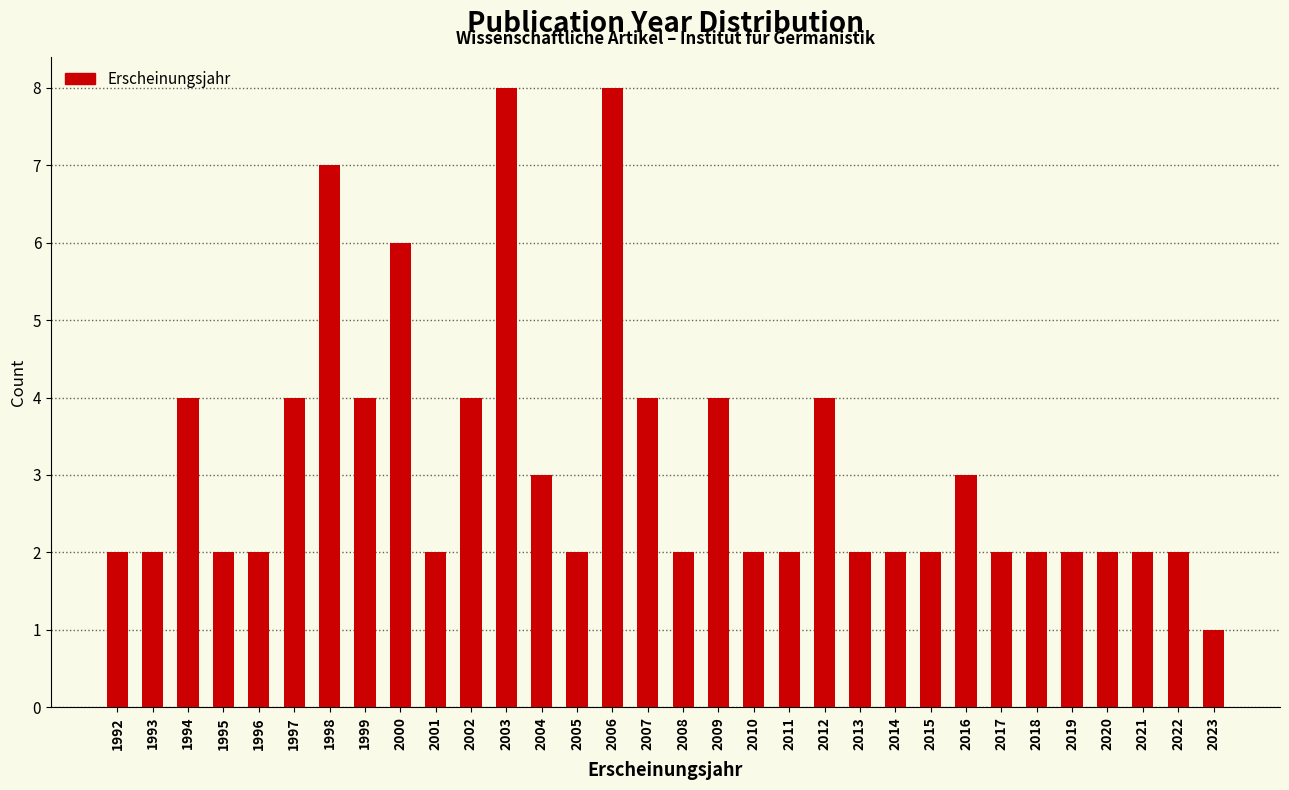

At which category does the chart reach its minimum across all series?

2023